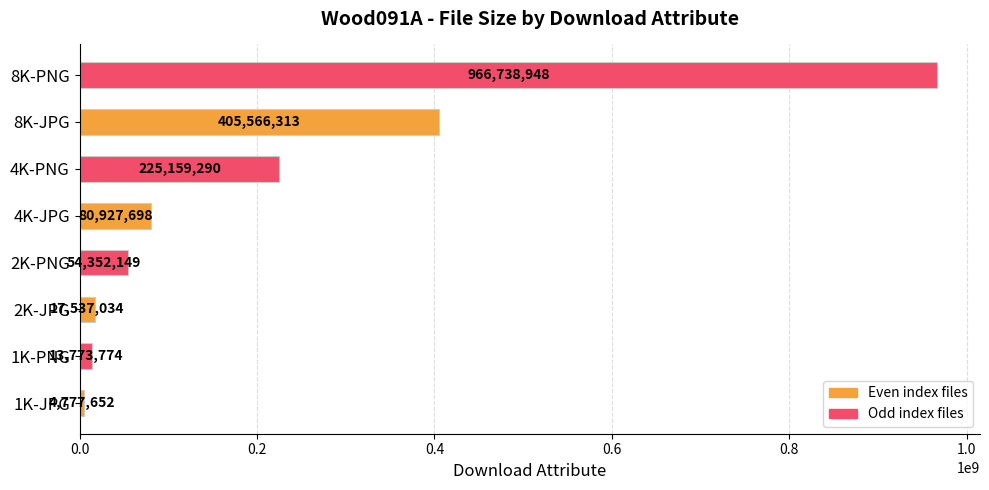

What is the change in value from 1K-PNG to 2K-JPG?

+3763260